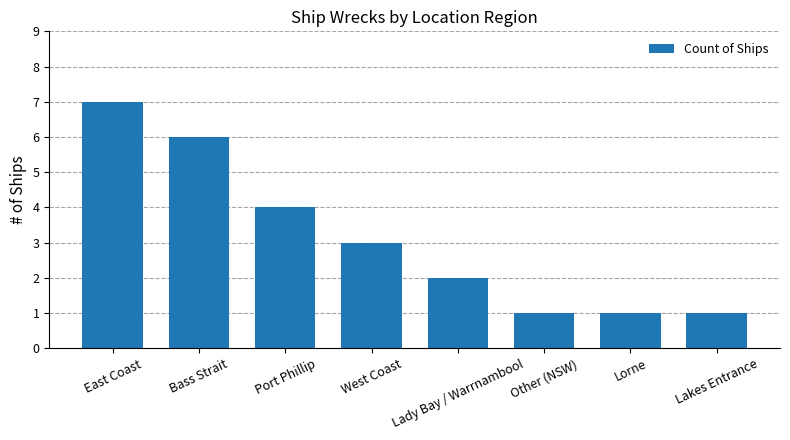

At which label does the data first exceed 3?

East Coast